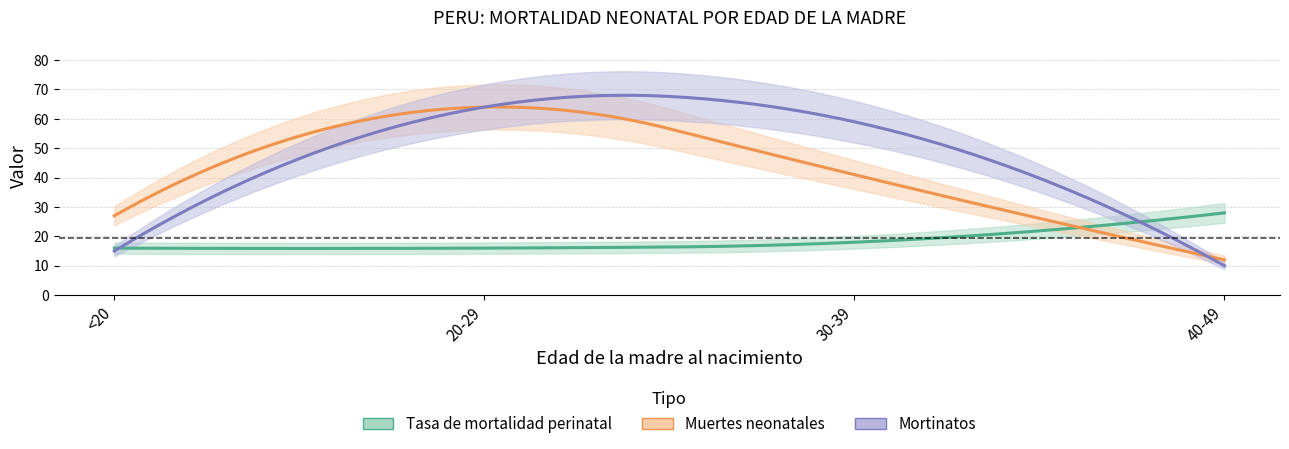

What is the difference between the maximum and minimum values in the Numero de muertes neonatales series?

52